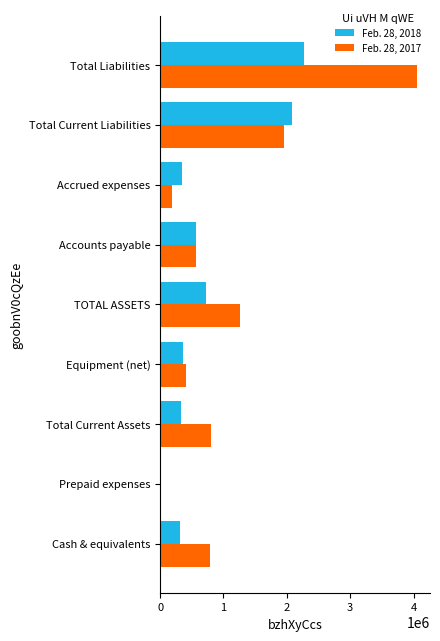

Which series has the largest total across all categories?

Feb. 28, 2017